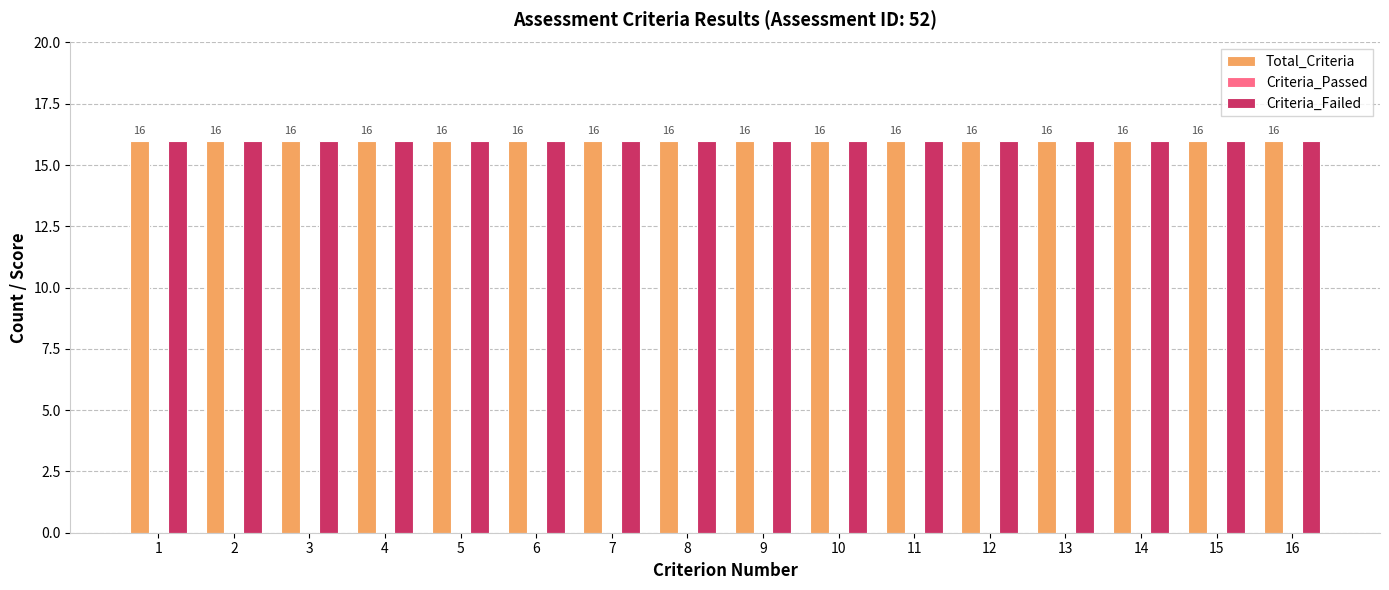

Reading right to left, extract all data points from this chart.

Total_Criteria: 16	16	16	16	16	16	16	16	16	16	16	16	16	16	16	16
Criteria_Passed: 0	0	0	0	0	0	0	0	0	0	0	0	0	0	0	0
Criteria_Failed: 16	16	16	16	16	16	16	16	16	16	16	16	16	16	16	16